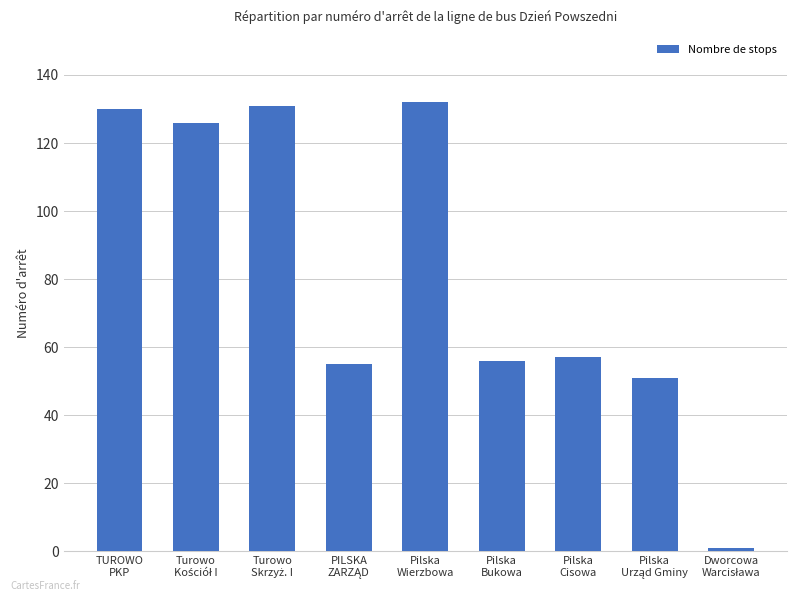

What is the maximum value shown in the chart?

132